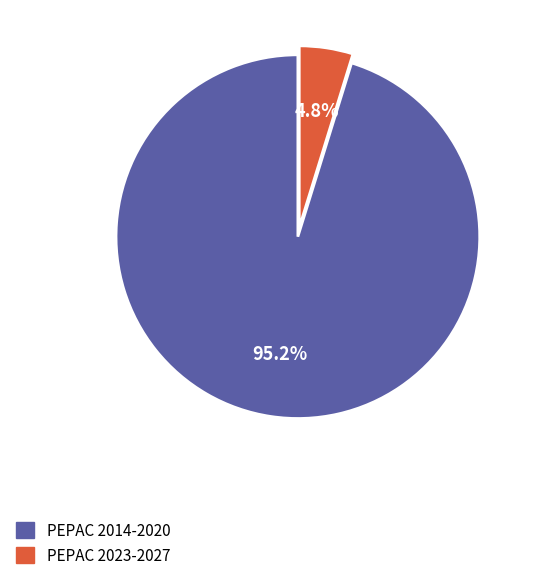

Does any single category account for the majority?

Yes